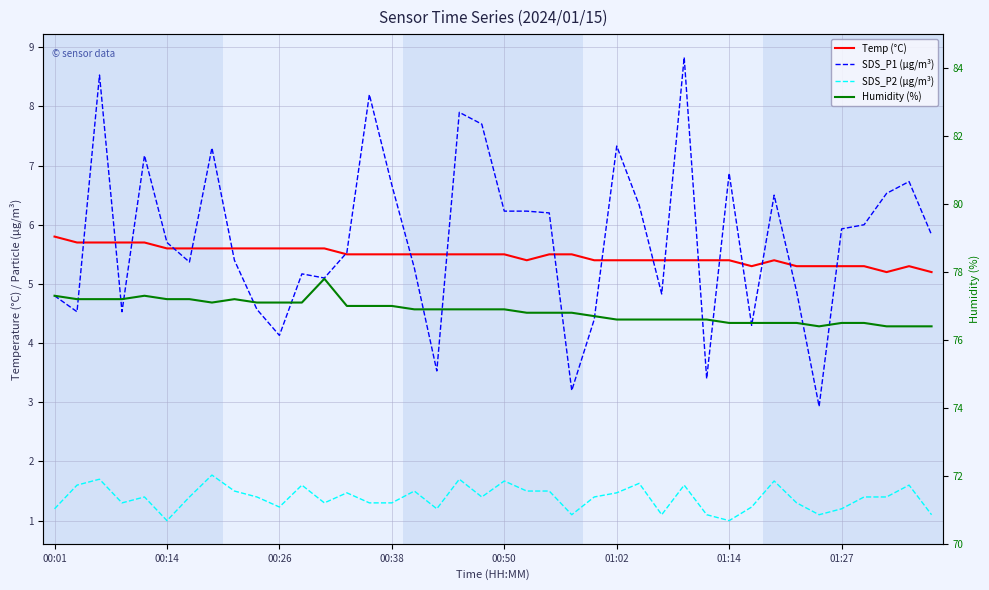

What is the difference between the maximum and minimum values in the Humidity (%) series?

1.4